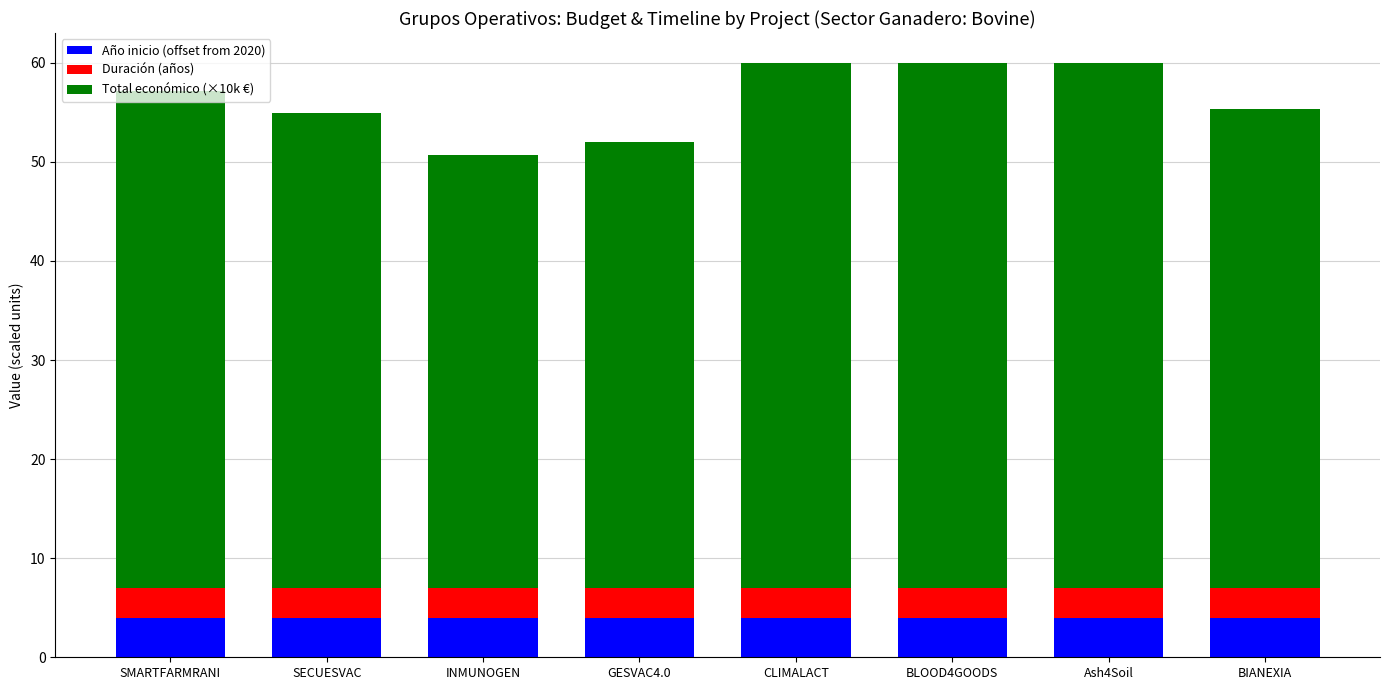

List the series in order of their peak value, highest first.

Total económico (×10k €), Año inicio (offset from 2020), Duración (años)